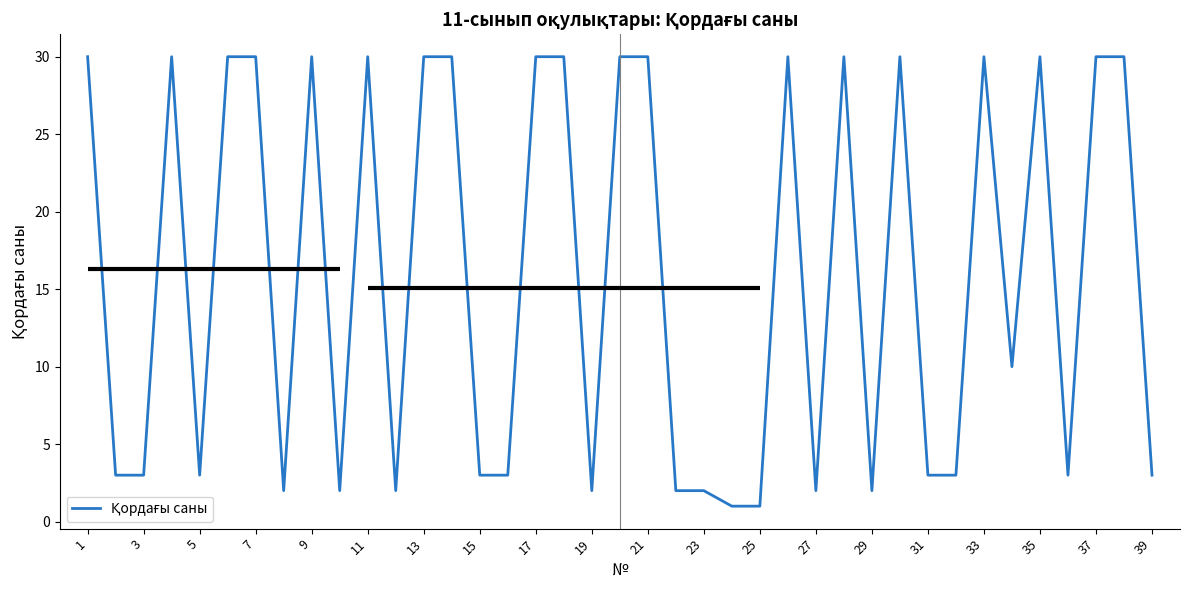

What is the greatest value displayed?

30